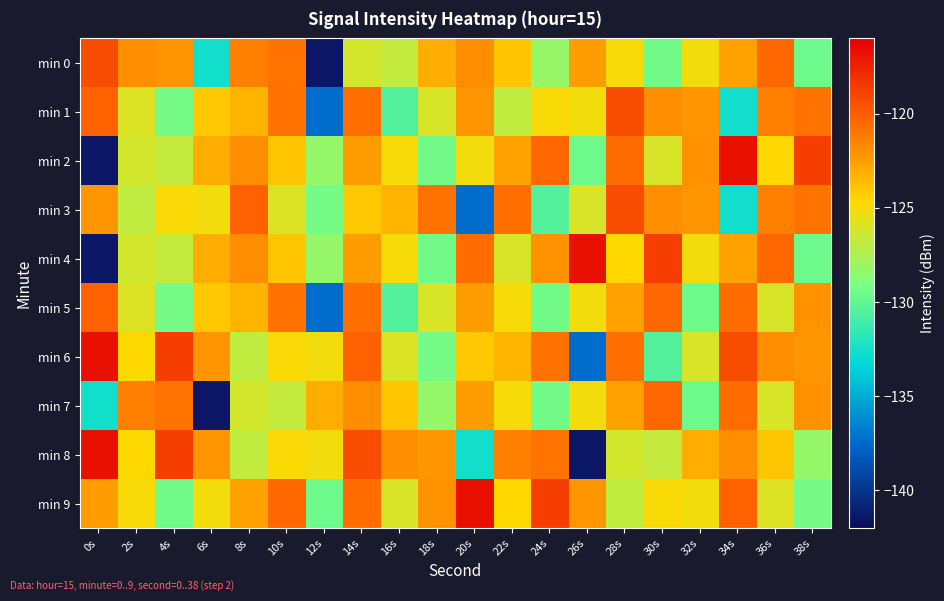

What is the spread (max minus min) of values at 36s?

5.6